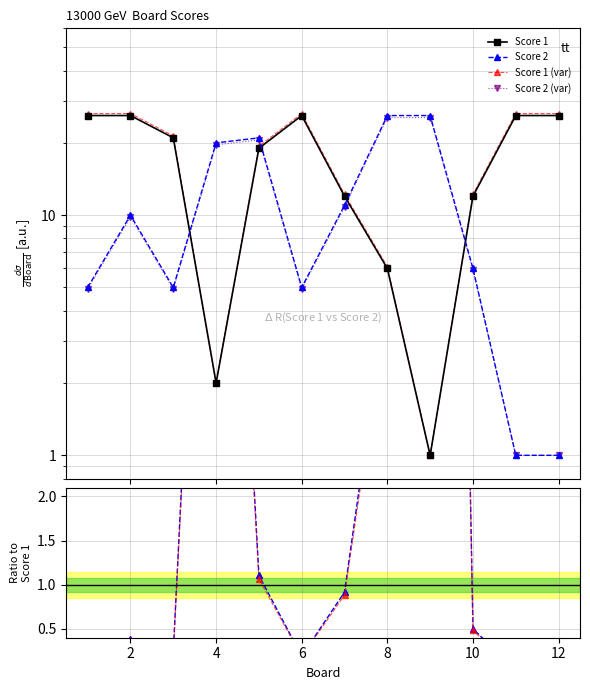

What is the value of the Score 2 point at the 6th from the left?

5.0